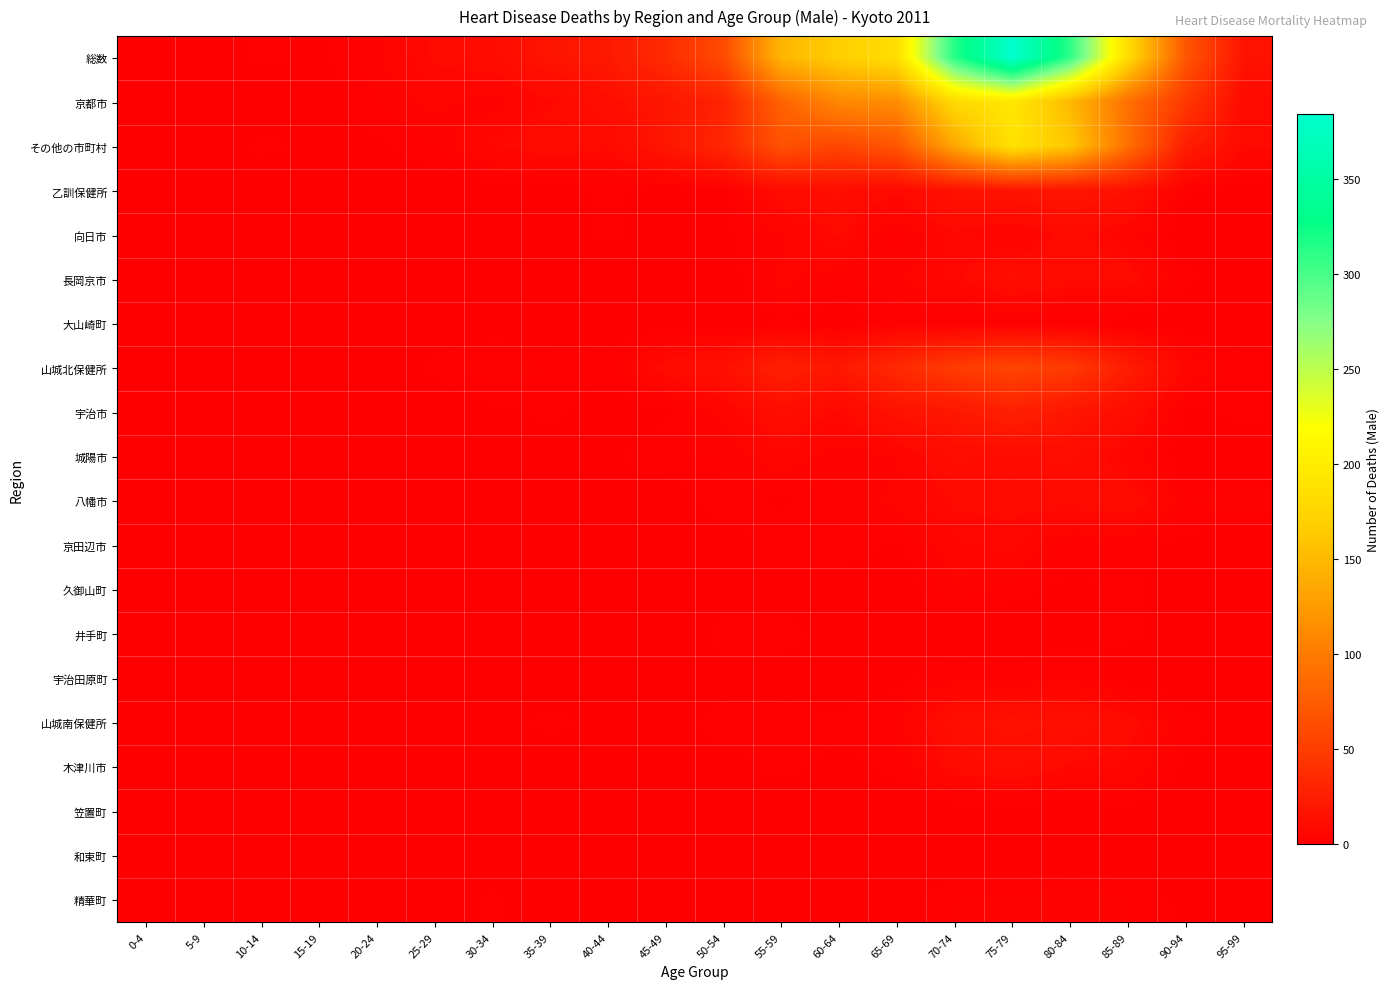

Reading left to right, transcribe all the data shown in this chart.

総数: 0-4=1	5-9=0	10-14=2	15-19=1	20-24=4	25-29=8	30-34=10	35-39=17	40-44=20	45-49=36	50-54=61	55-59=147	60-64=168	65-69=185	70-74=315	75-79=384	80-84=310	85-89=181	90-94=70	95-99=16
京都市: 0-4=1	5-9=0	10-14=0	15-19=0	20-24=3	25-29=5	30-34=3	35-39=7	40-44=12	45-49=18	50-54=29	55-59=81	60-64=111	65-69=115	70-74=180	75-79=195	80-84=149	85-89=91	90-94=46	95-99=8
その他の市町村: 0-4=0	5-9=0	10-14=2	15-19=1	20-24=1	25-29=3	30-34=7	35-39=10	40-44=8	45-49=18	50-54=32	55-59=66	60-64=57	65-69=70	70-74=135	75-79=189	80-84=161	85-89=90	90-94=24	95-99=8
乙訓保健所: 0-4=0	5-9=0	10-14=0	15-19=0	20-24=0	25-29=0	30-34=0	35-39=0	40-44=2	45-49=0	50-54=1	55-59=10	60-64=11	65-69=8	70-74=15	75-79=17	80-84=18	85-89=14	90-94=2	95-99=0
向日市: 0-4=0	5-9=0	10-14=0	15-19=0	20-24=0	25-29=0	30-34=0	35-39=0	40-44=2	45-49=0	50-54=1	55-59=4	60-64=8	65-69=2	70-74=7	75-79=4	80-84=9	85-89=5	90-94=0	95-99=0
長岡京市: 0-4=0	5-9=0	10-14=0	15-19=0	20-24=0	25-29=0	30-34=0	35-39=0	40-44=0	45-49=0	50-54=0	55-59=5	60-64=3	65-69=4	70-74=7	75-79=11	80-84=9	85-89=9	90-94=2	95-99=0
大山崎町: 0-4=0	5-9=0	10-14=0	15-19=0	20-24=0	25-29=0	30-34=0	35-39=0	40-44=0	45-49=0	50-54=0	55-59=1	60-64=0	65-69=2	70-74=1	75-79=2	80-84=0	85-89=0	90-94=0	95-99=0
山城北保健所: 0-4=0	5-9=0	10-14=1	15-19=1	20-24=0	25-29=2	30-34=4	35-39=3	40-44=2	45-49=9	50-54=13	55-59=26	60-64=19	65-69=34	70-74=49	75-79=56	80-84=48	85-89=23	90-94=6	95-99=2
宇治市: 0-4=0	5-9=0	10-14=1	15-19=0	20-24=0	25-29=0	30-34=1	35-39=2	40-44=0	45-49=1	50-54=5	55-59=11	60-64=7	65-69=15	70-74=19	75-79=26	80-84=18	85-89=11	90-94=1	95-99=2
城陽市: 0-4=0	5-9=0	10-14=0	15-19=0	20-24=0	25-29=0	30-34=1	35-39=0	40-44=1	45-49=3	50-54=3	55-59=6	60-64=3	65-69=4	70-74=11	75-79=10	80-84=11	85-89=5	90-94=0	95-99=0
八幡市: 0-4=0	5-9=0	10-14=0	15-19=1	20-24=0	25-29=0	30-34=1	35-39=0	40-44=1	45-49=0	50-54=3	55-59=1	60-64=3	65-69=5	70-74=8	75-79=8	80-84=9	85-89=10	90-94=3	95-99=4
京田辺市: 0-4=0	5-9=0	10-14=0	15-19=0	20-24=0	25-29=0	30-34=1	35-39=0	40-44=1	45-49=0	50-54=0	55-59=3	60-64=3	65-69=1	70-74=6	75-79=7	80-84=2	85-89=2	90-94=1	95-99=0
久御山町: 0-4=0	5-9=0	10-14=0	15-19=0	20-24=0	25-29=0	30-34=0	35-39=0	40-44=0	45-49=0	50-54=1	55-59=1	60-64=0	65-69=0	70-74=4	75-79=2	80-84=1	85-89=2	90-94=0	95-99=0
井手町: 0-4=0	5-9=0	10-14=0	15-19=0	20-24=0	25-29=0	30-34=0	35-39=0	40-44=0	45-49=0	50-54=2	55-59=2	60-64=1	65-69=1	70-74=0	75-79=0	80-84=1	85-89=2	90-94=0	95-99=0
宇治田原町: 0-4=0	5-9=0	10-14=0	15-19=0	20-24=0	25-29=0	30-34=0	35-39=0	40-44=0	45-49=0	50-54=1	55-59=1	60-64=0	65-69=1	70-74=3	75-79=2	80-84=3	85-89=0	90-94=0	95-99=0
山城南保健所: 0-4=0	5-9=0	10-14=0	15-19=0	20-24=0	25-29=1	30-34=1	35-39=2	40-44=1	45-49=1	50-54=2	55-59=2	60-64=2	65-69=3	70-74=12	75-79=15	80-84=13	85-89=9	90-94=2	95-99=1
木津川市: 0-4=0	5-9=0	10-14=0	15-19=0	20-24=0	25-29=1	30-34=0	35-39=0	40-44=1	45-49=1	50-54=1	55-59=2	60-64=1	65-69=2	70-74=9	75-79=11	80-84=7	85-89=6	90-94=1	95-99=1
笠置町: 0-4=0	5-9=0	10-14=0	15-19=0	20-24=0	25-29=0	30-34=0	35-39=0	40-44=0	45-49=0	50-54=0	55-59=0	60-64=0	65-69=0	70-74=0	75-79=0	80-84=0	85-89=1	90-94=0	95-99=0
和束町: 0-4=0	5-9=0	10-14=0	15-19=0	20-24=0	25-29=0	30-34=0	35-39=0	40-44=0	45-49=0	50-54=0	55-59=0	60-64=0	65-69=0	70-74=0	75-79=0	80-84=0	85-89=0	90-94=0	95-99=0
精華町: 0-4=0	5-9=0	10-14=0	15-19=0	20-24=0	25-29=0	30-34=2	35-39=0	40-44=0	45-49=0	50-54=1	55-59=0	60-64=0	65-69=0	70-74=3	75-79=3	80-84=4	85-89=3	90-94=1	95-99=0